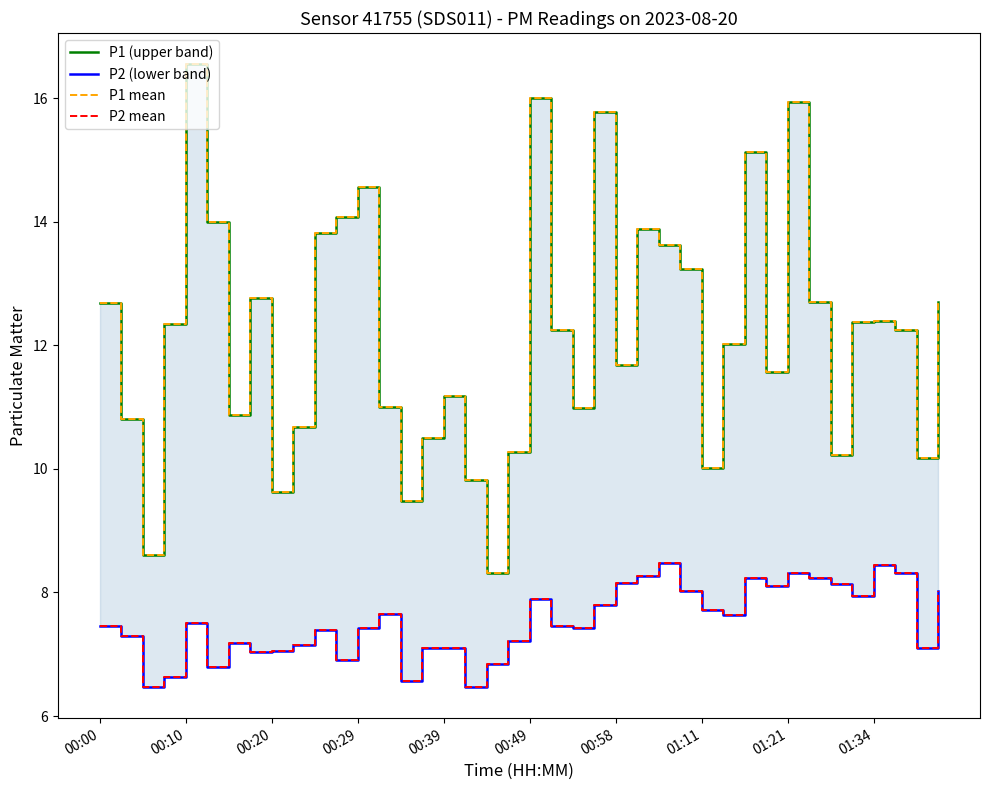

At which label does P1 mean first exceed 12?

00:00